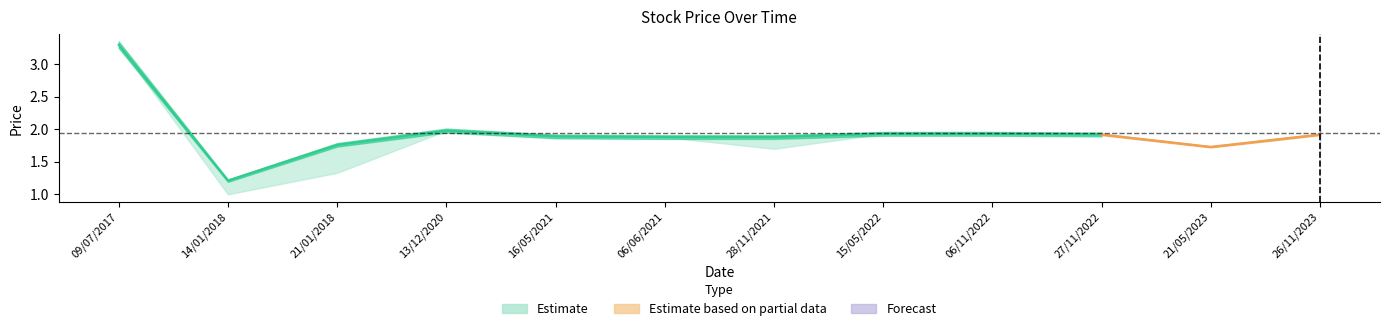

List the labels in order of Closing value, smallest first.

14/01/2018, 21/05/2023, 21/01/2018, 06/06/2021, 28/11/2021, 16/05/2021, 27/11/2022, 26/11/2023, 15/05/2022, 06/11/2022, 13/12/2020, 09/07/2017